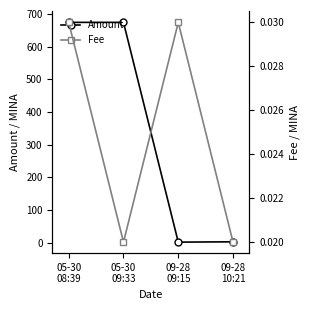

What is the maximum value shown in the chart?

674.3